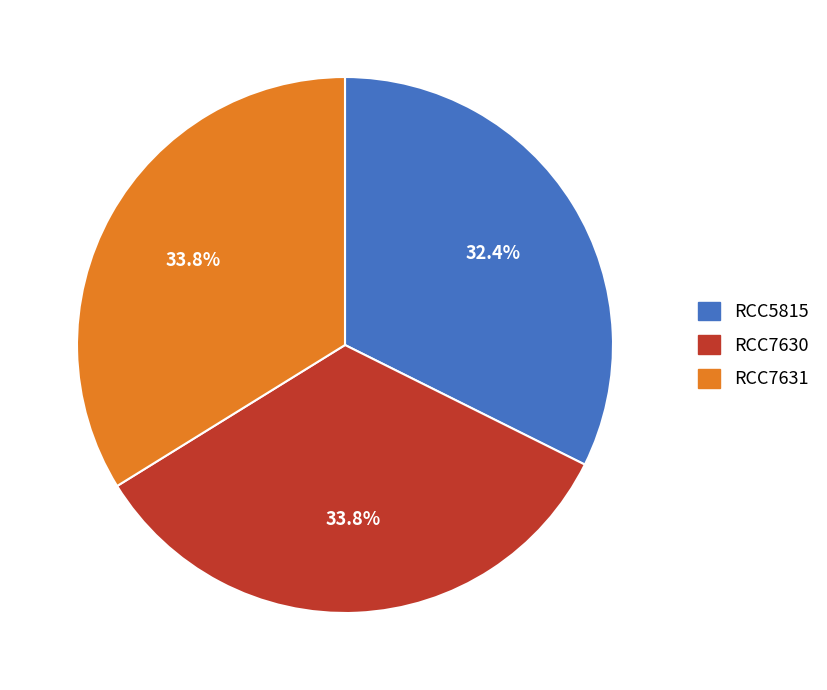

How many segments does this pie chart have?

3